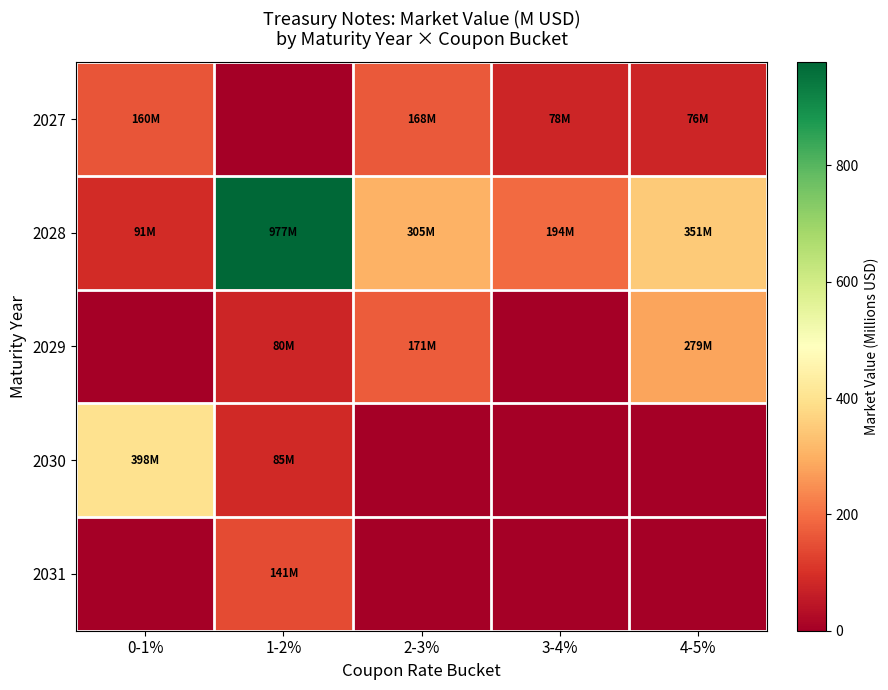

Reading left to right, transcribe all the data shown in this chart.

2027: 0-1%=160.1	1-2%=0.0	2-3%=167.7	3-4%=78.0	4-5%=76.4
2028: 0-1%=91.4	1-2%=977.4	2-3%=305.4	3-4%=194.1	4-5%=350.8
2029: 0-1%=0.0	1-2%=80.0	2-3%=171.2	3-4%=0.0	4-5%=279.5
2030: 0-1%=398.2	1-2%=84.9	2-3%=0.0	3-4%=0.0	4-5%=0.0
2031: 0-1%=0.0	1-2%=141.3	2-3%=0.0	3-4%=0.0	4-5%=0.0